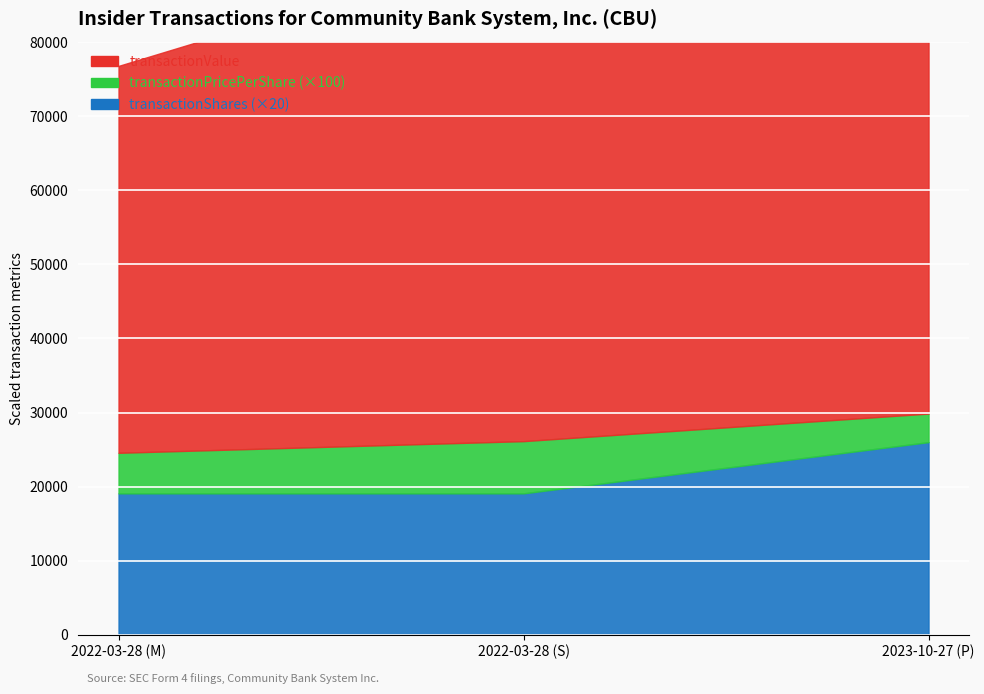

List the series in order of their peak value, highest first.

transactionValue, transactionShares, transactionPricePerShare